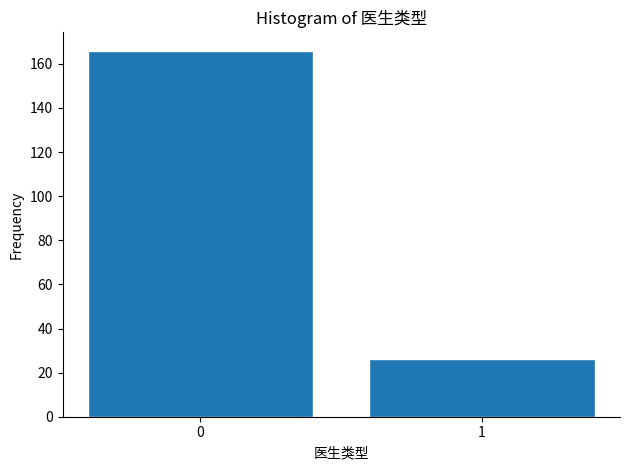

Reading right to left, transcribe all the data shown in this chart.

1=26	0=166